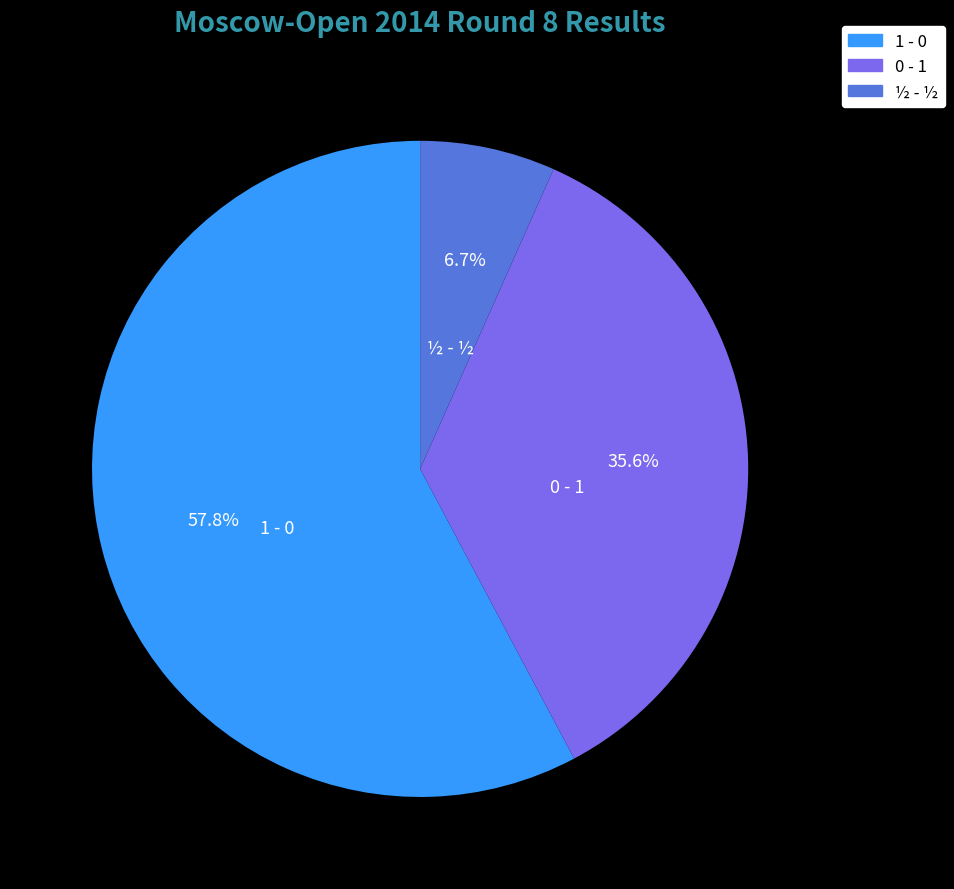

Approximately how many times larger is the value at 0 - 1 compared to ½ - ½?

5.3